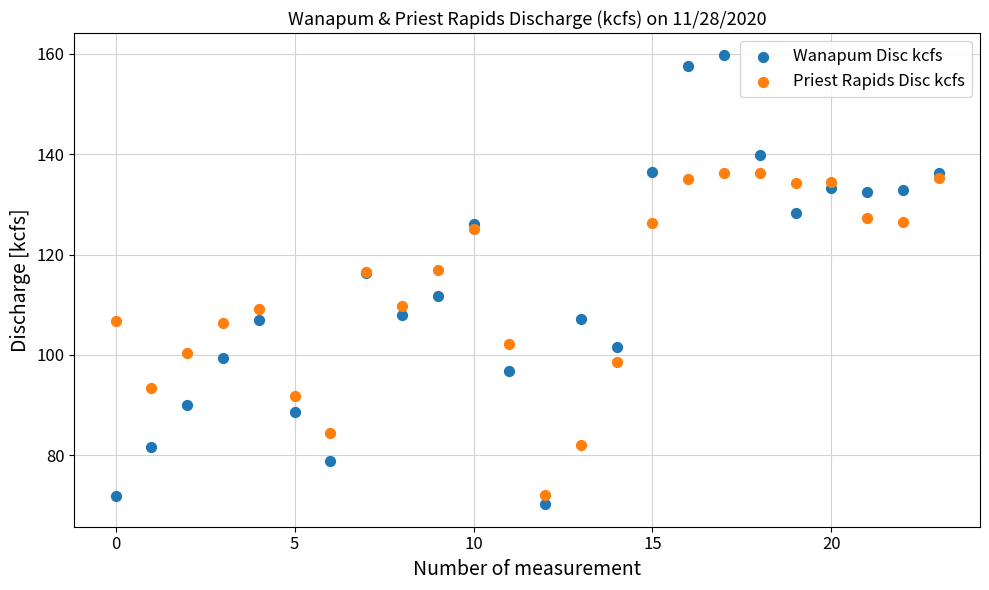

Which series contains the highest Y value?

Wanapum Disc kcfs